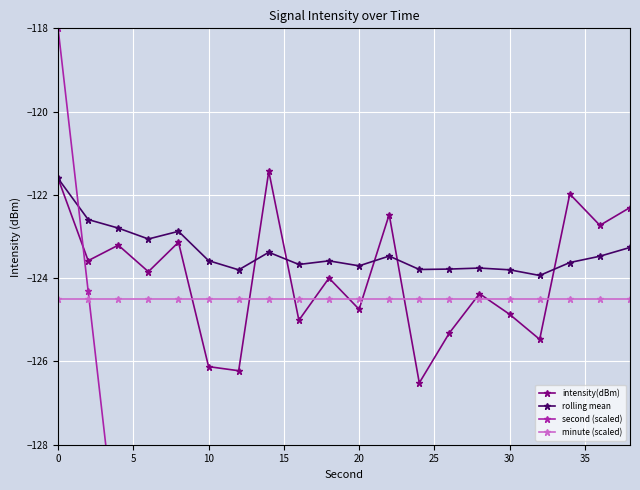

Does the chart display data point markers on the line(s)?

Yes